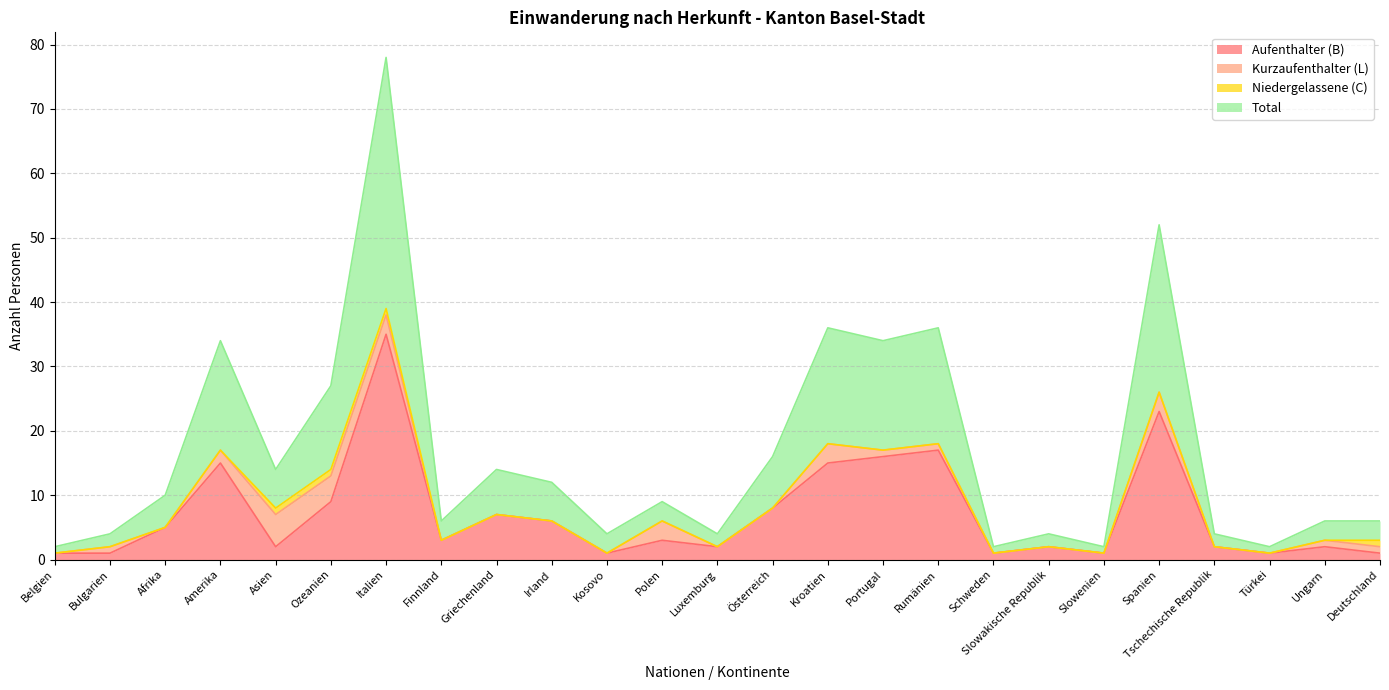

True or false: Aufenthalter (B) has a value of 2 at Asien.

True